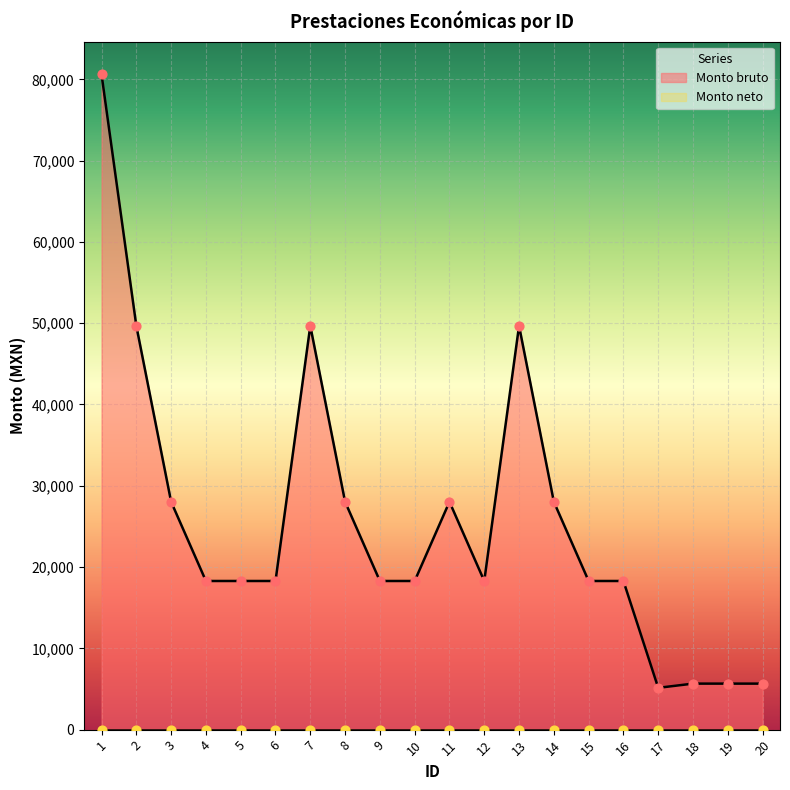

Between 3 and 12, which is larger?

3